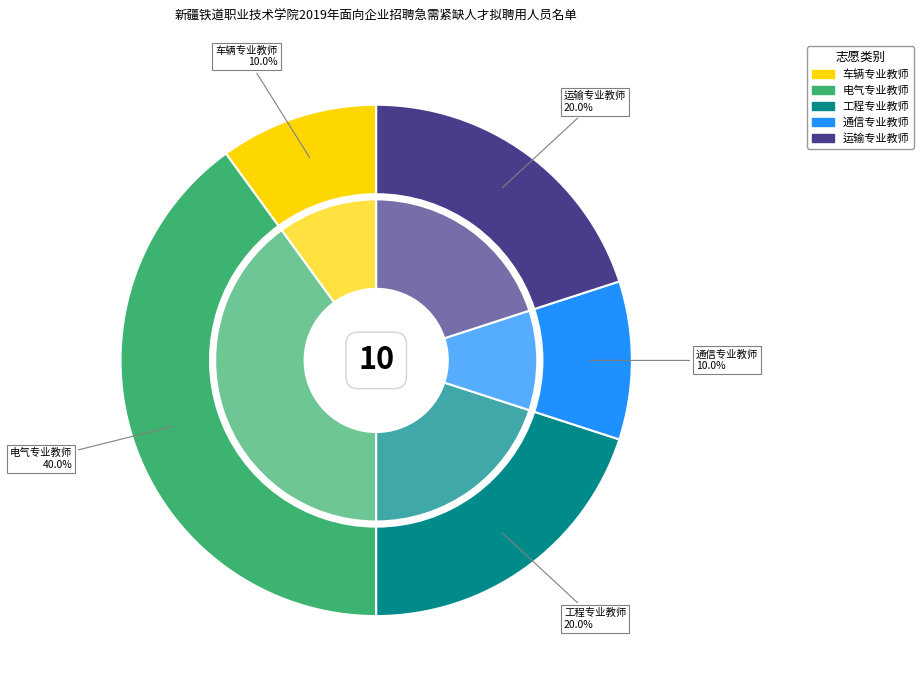

Does any single category account for the majority?

No